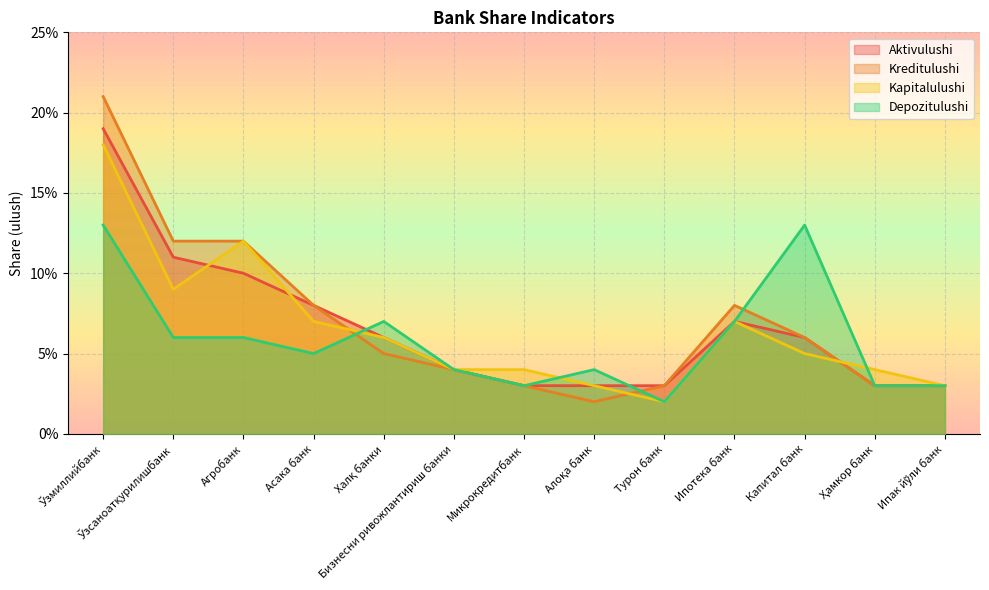

What is the label of the 4th point from the left?

Асака банк